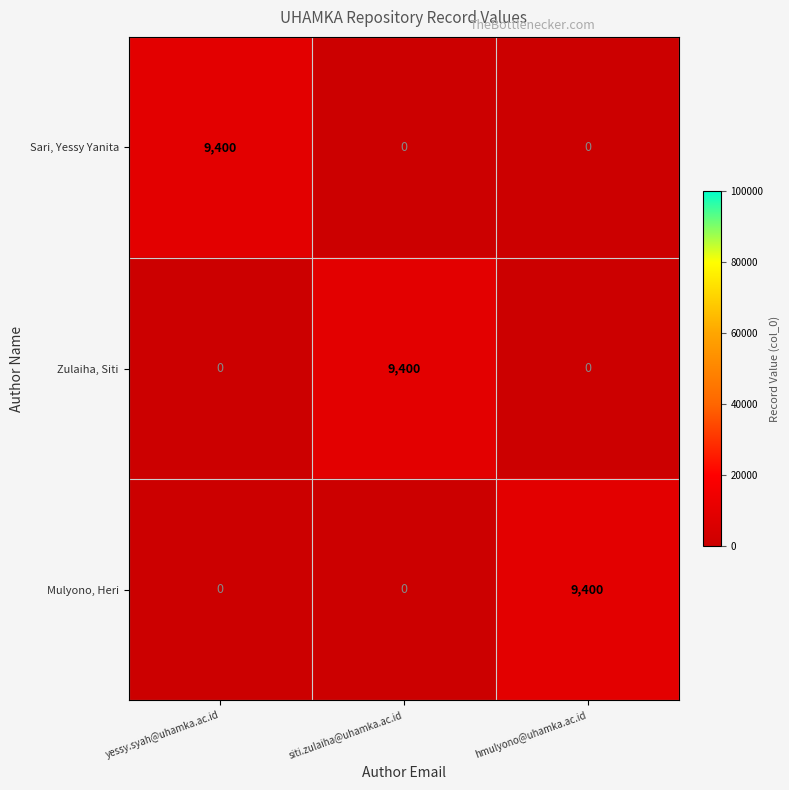

What is the maximum value shown in the chart?

9400